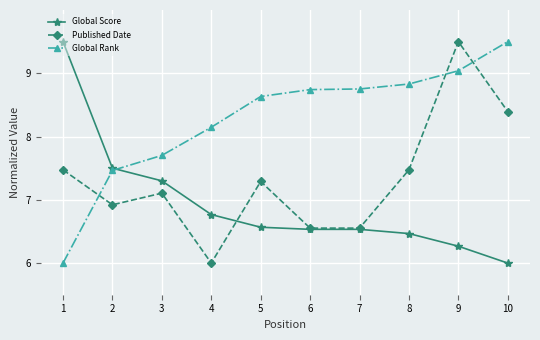

Between 3 and 4, which series saw the biggest shift?

Published Date